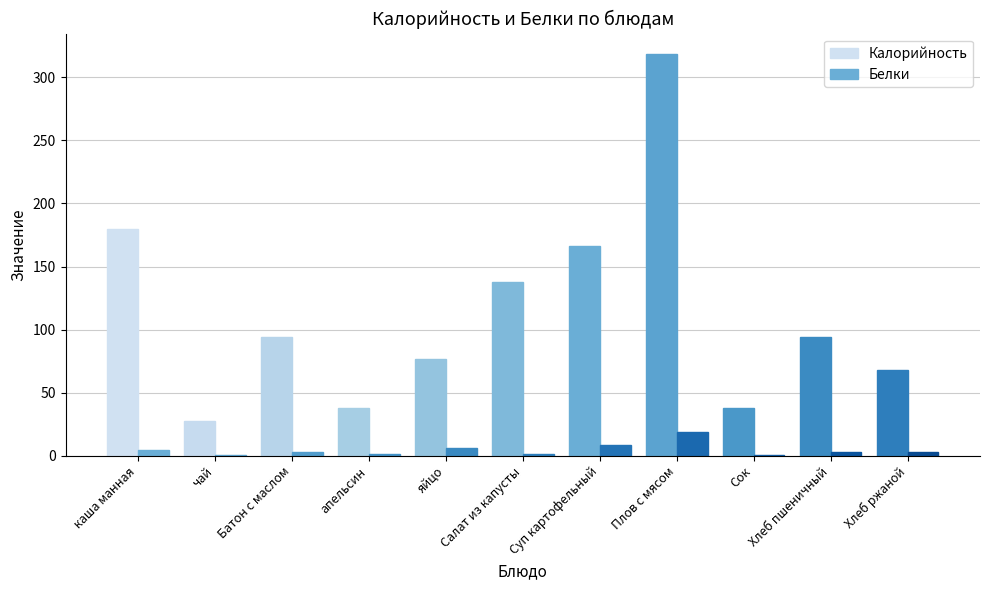

How many groups of bars are there?

11